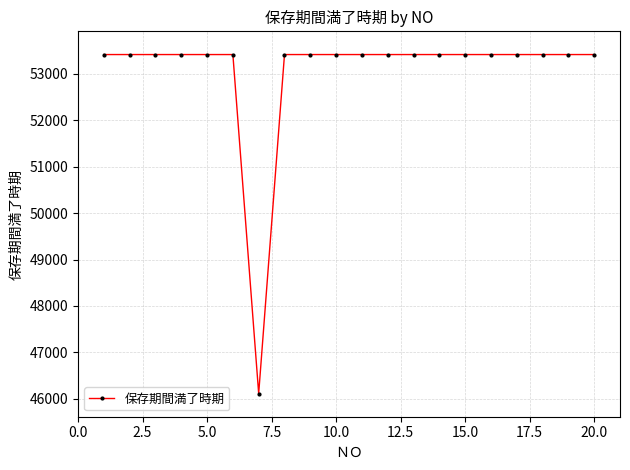

What is the maximum value shown in the chart?

53417